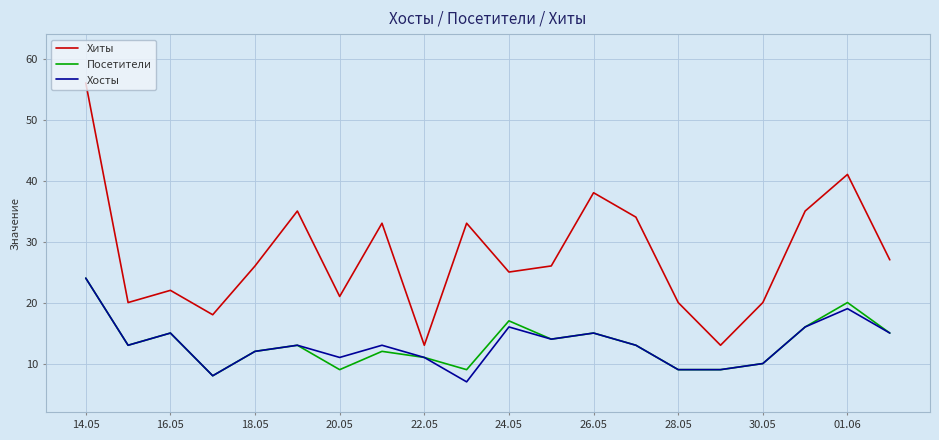

What is the smallest value displayed?

7